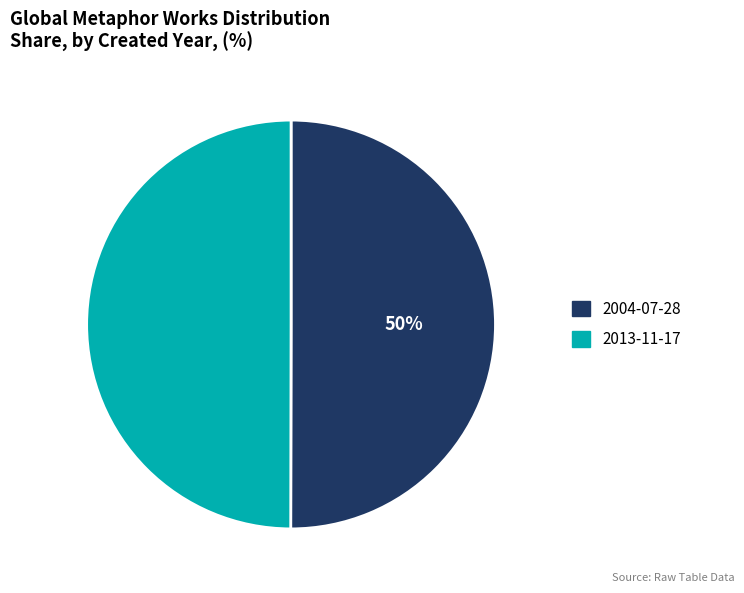

Approximately how many times larger is the value at 2013-11-17 compared to 2004-07-28?

1.0